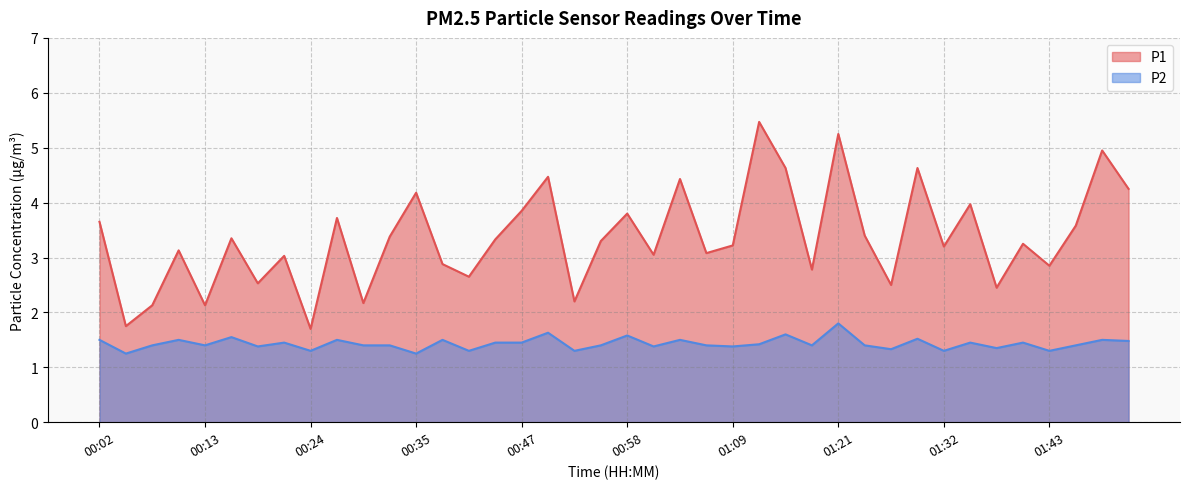

The value of P1 at 00:49 is 6.2. True or false?

False